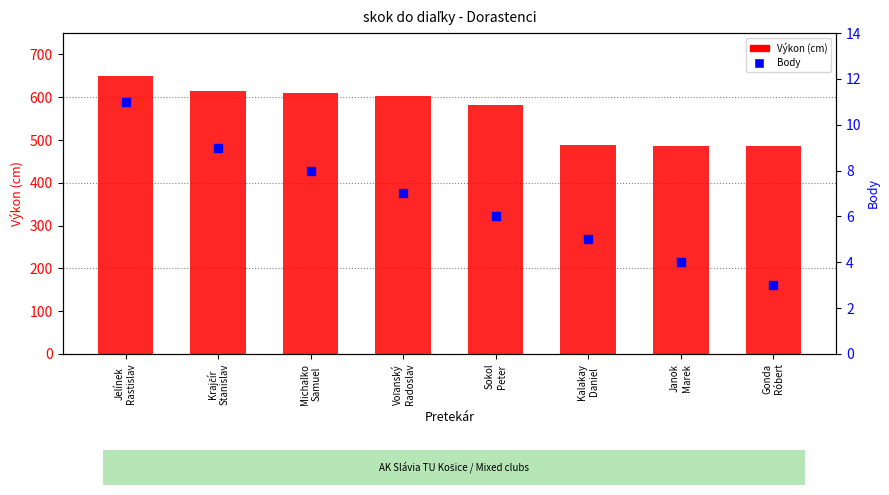

What are all the series names shown in the legend?

Výkon (cm), Body